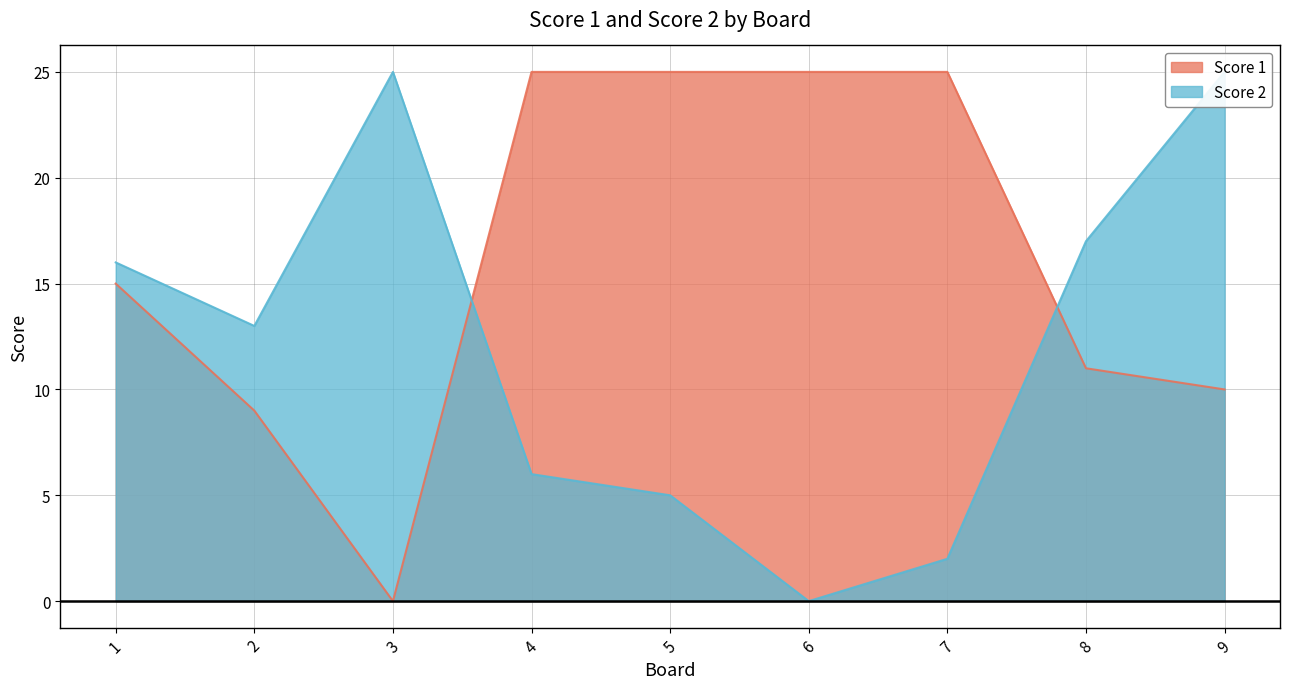

What is the difference between the second highest and minimum values in the Score 2 series?

25